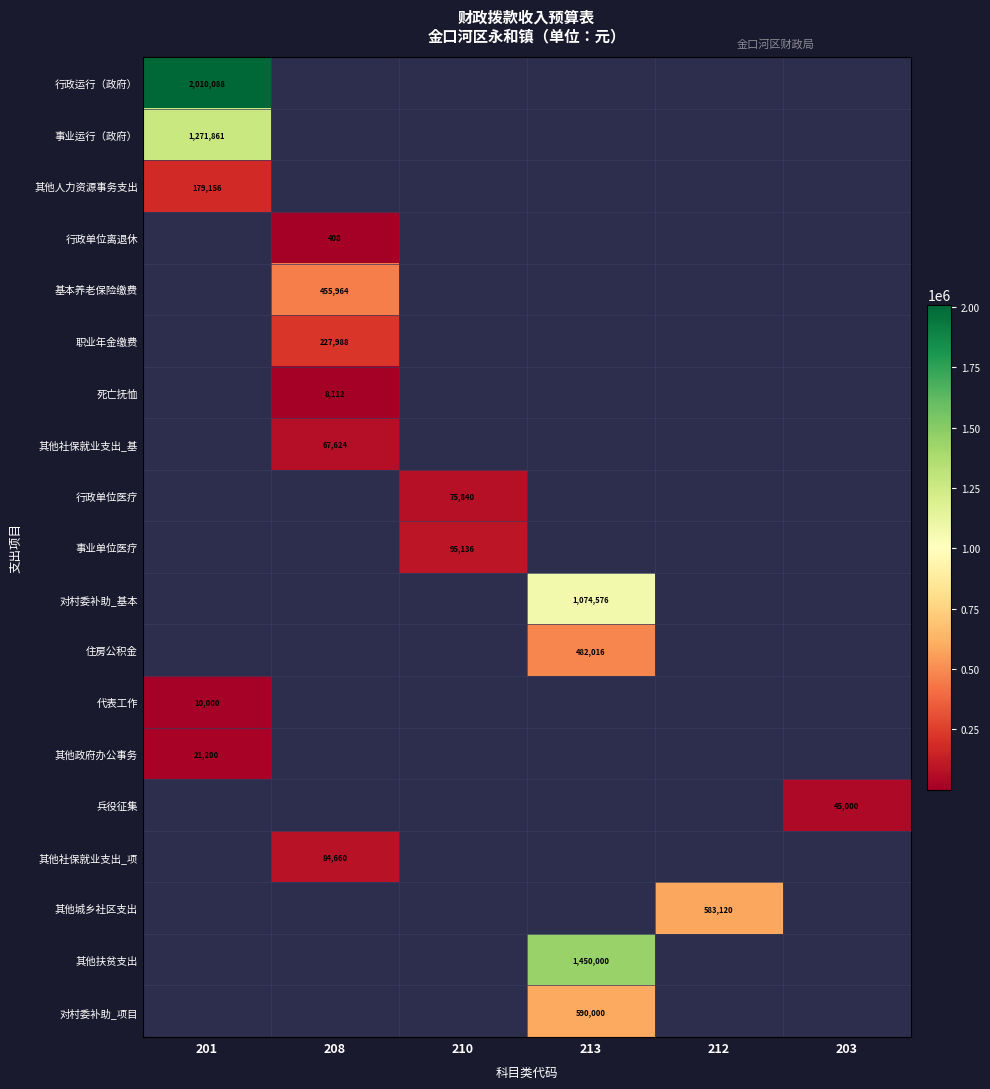

Is it true that 其他政府办公事务 equals 32331 at 201?

False